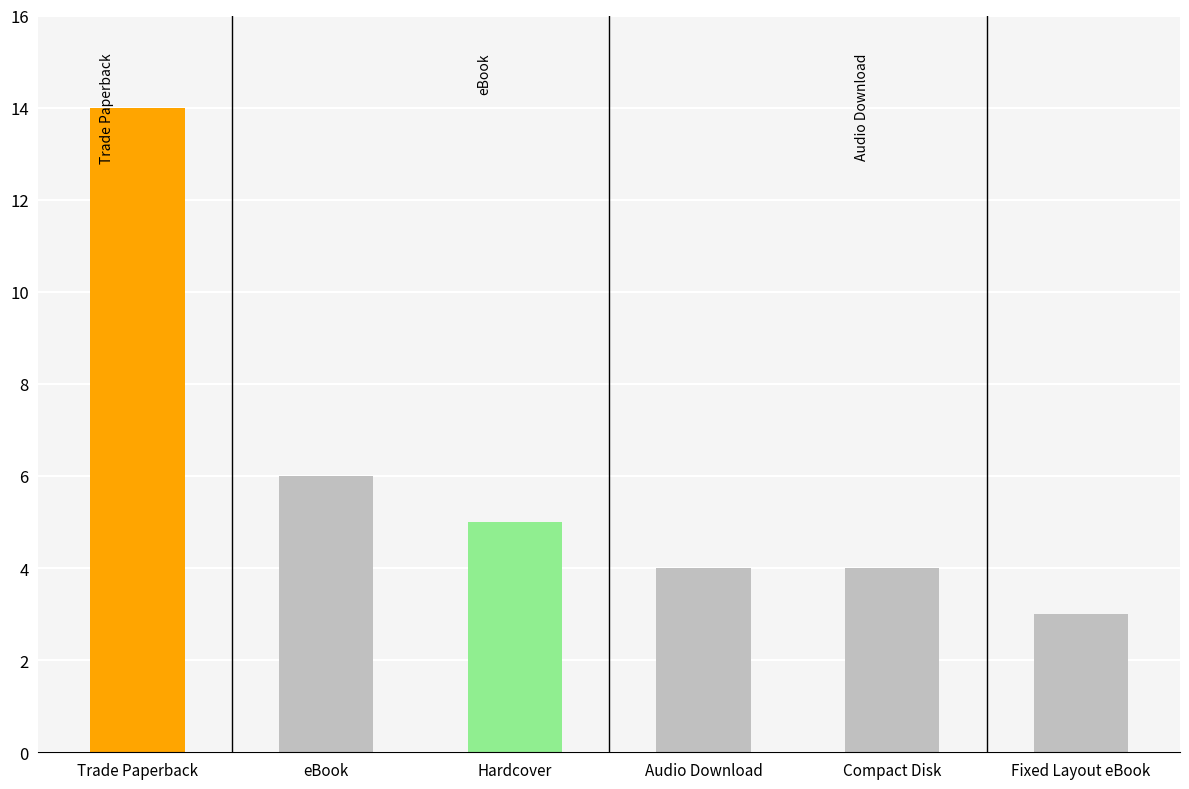

What is the difference between the maximum and minimum values?

11